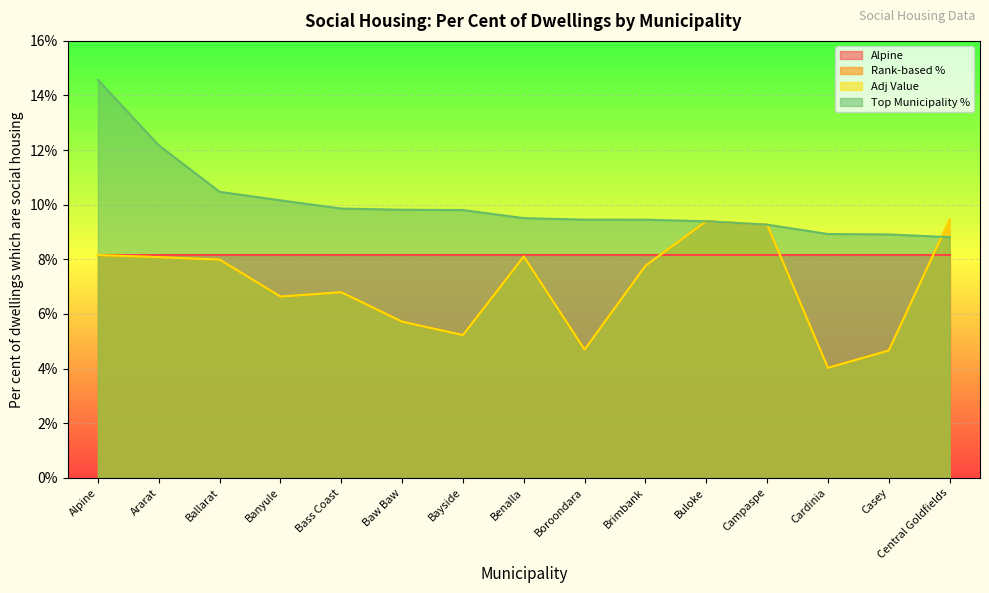

Which label corresponds to the smallest value in the chart?

Cardinia